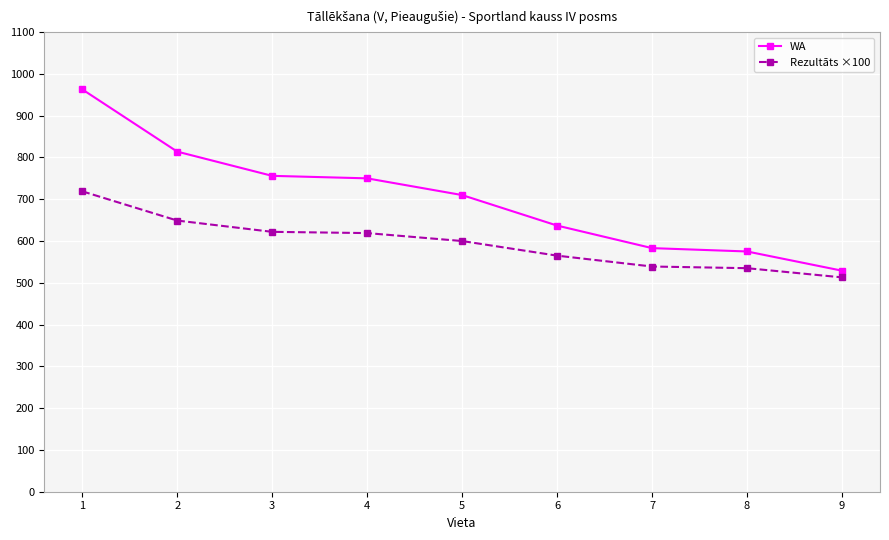

The value of Rezultāts ×100 at 2 is 649. True or false?

True